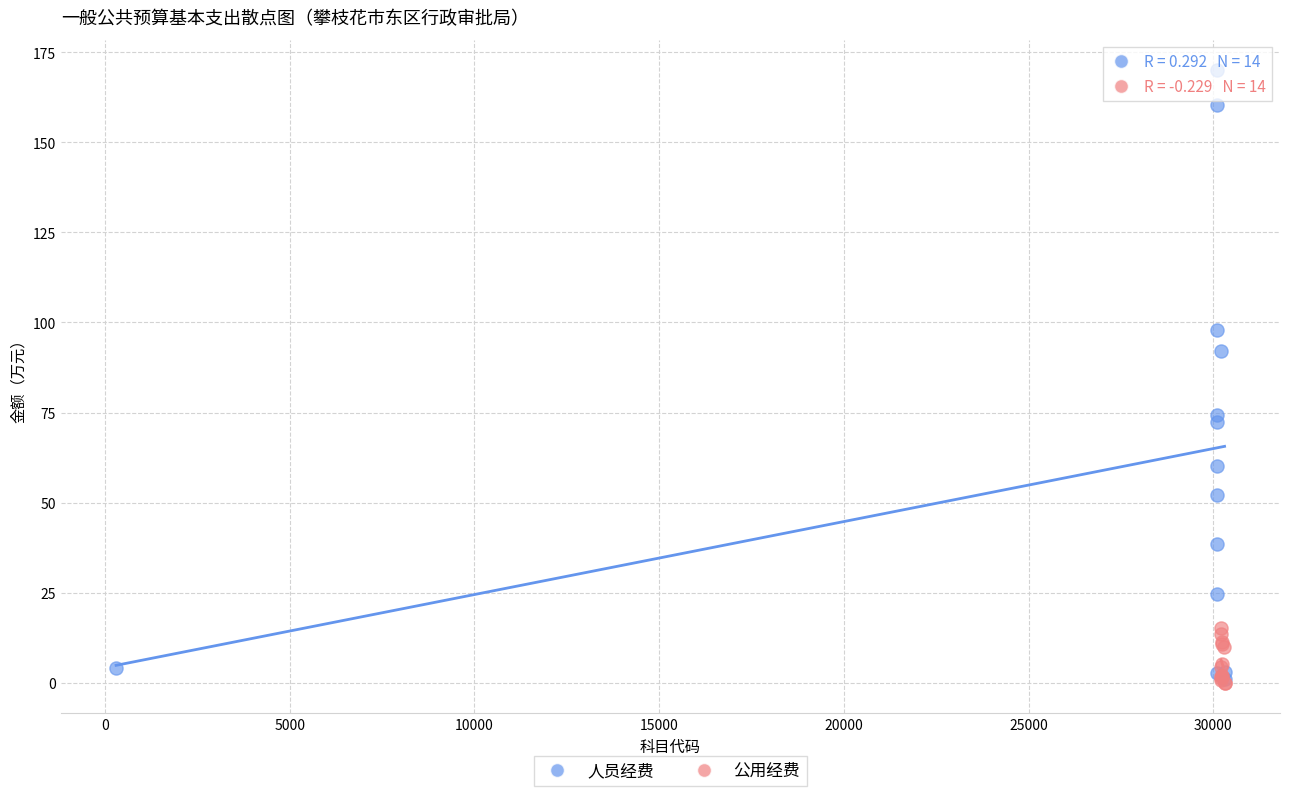

Which series reaches the maximum Y coordinate?

人员经费